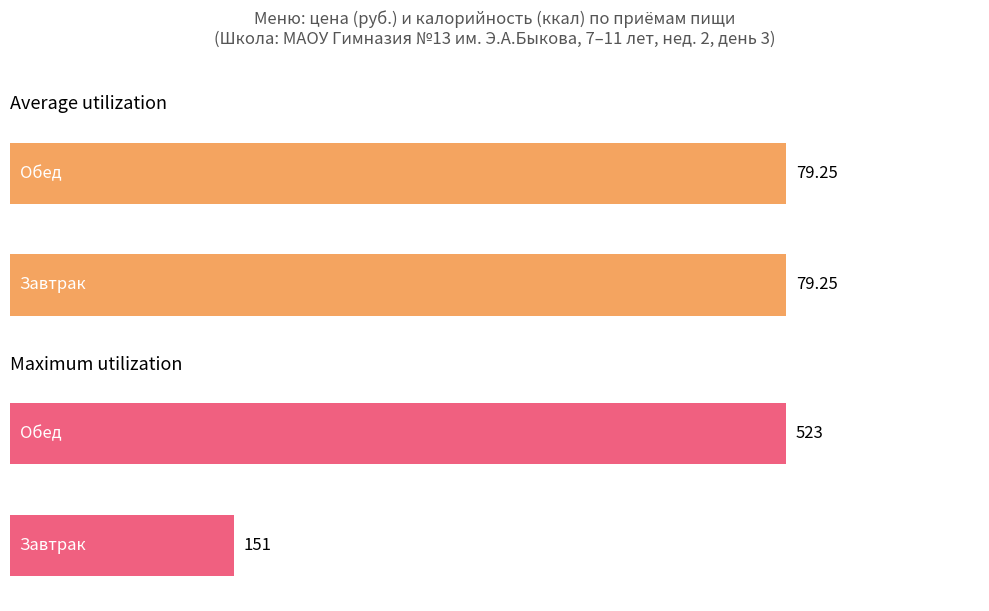

What is the total value across all series at Завтрак?

230.2